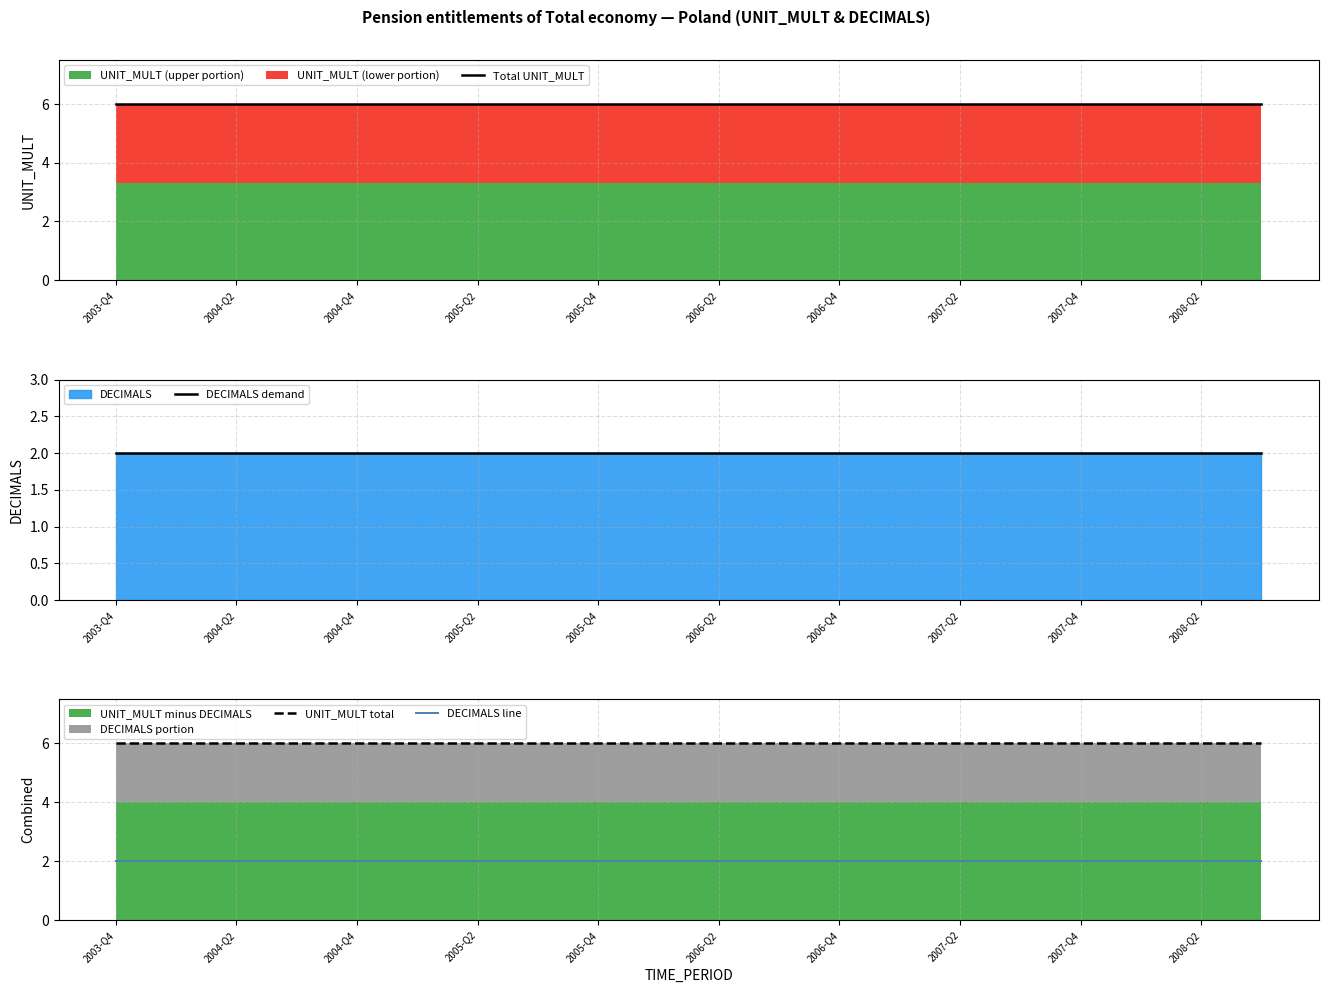

Which series has the largest total across all categories?

Total UNIT_MULT